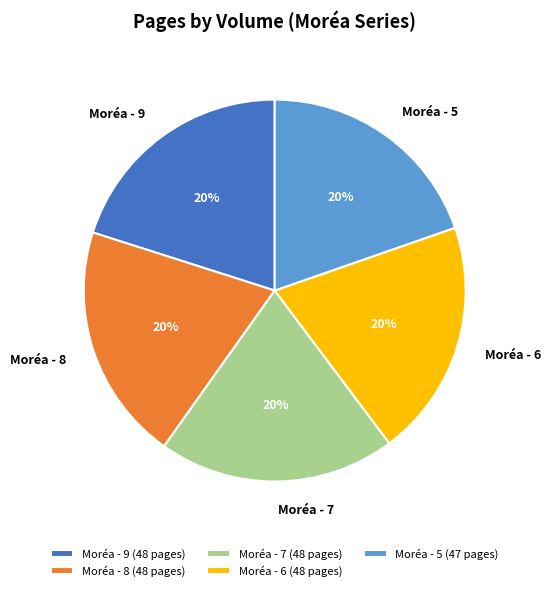

Approximately how many times larger is the value at Moréa - 9 compared to Moréa - 8?

1.0